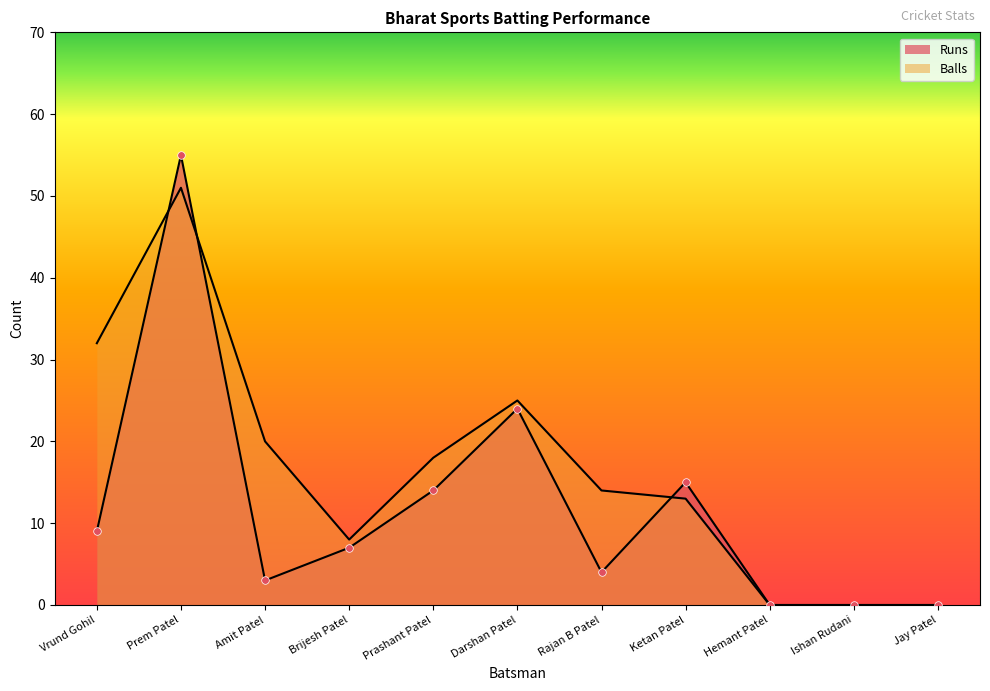

Which series contains the highest Y value?

Runs